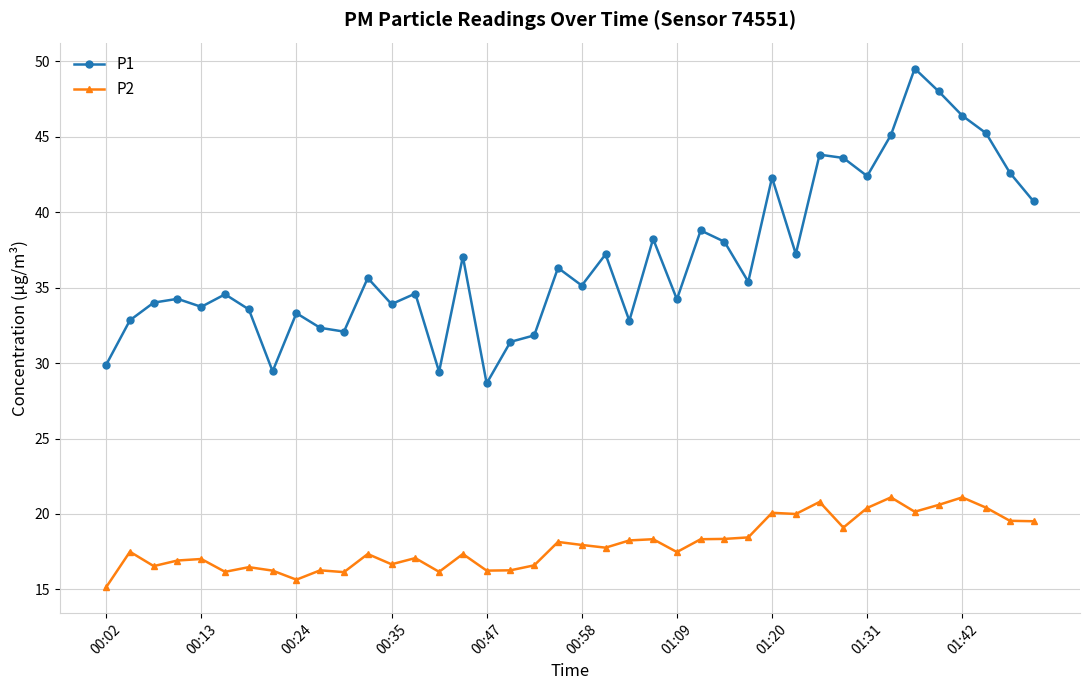

What is the value of the P1 point at the 11th from the left?

32.1